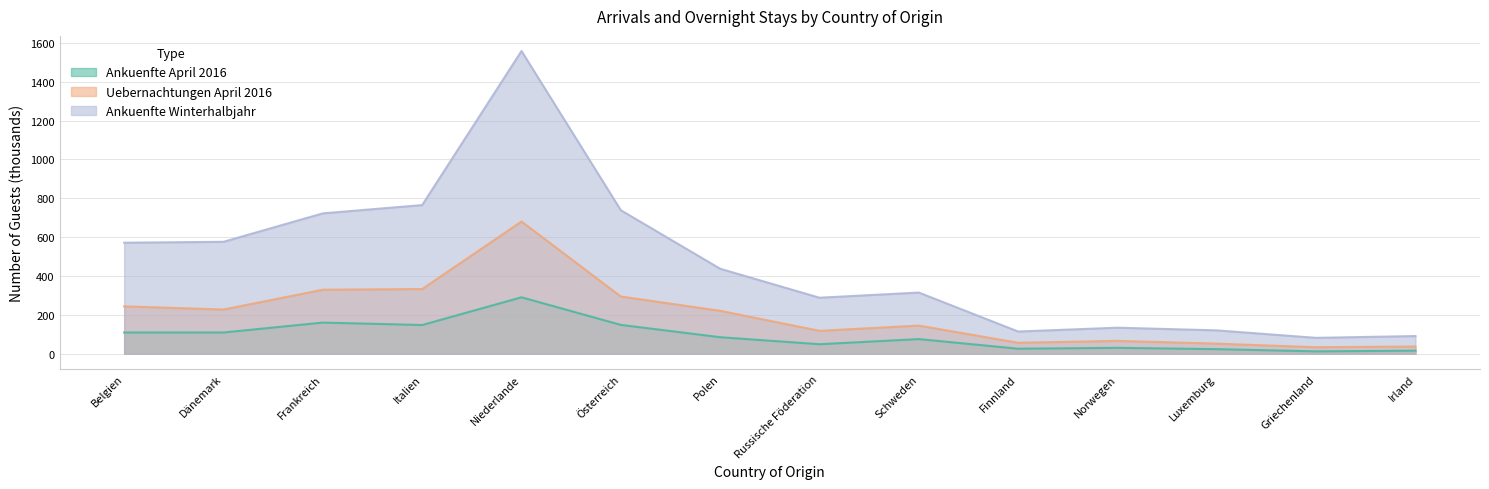

True or false: Ankuenfte Winterhalbjahr has a value of 722.4 at Frankreich.

True